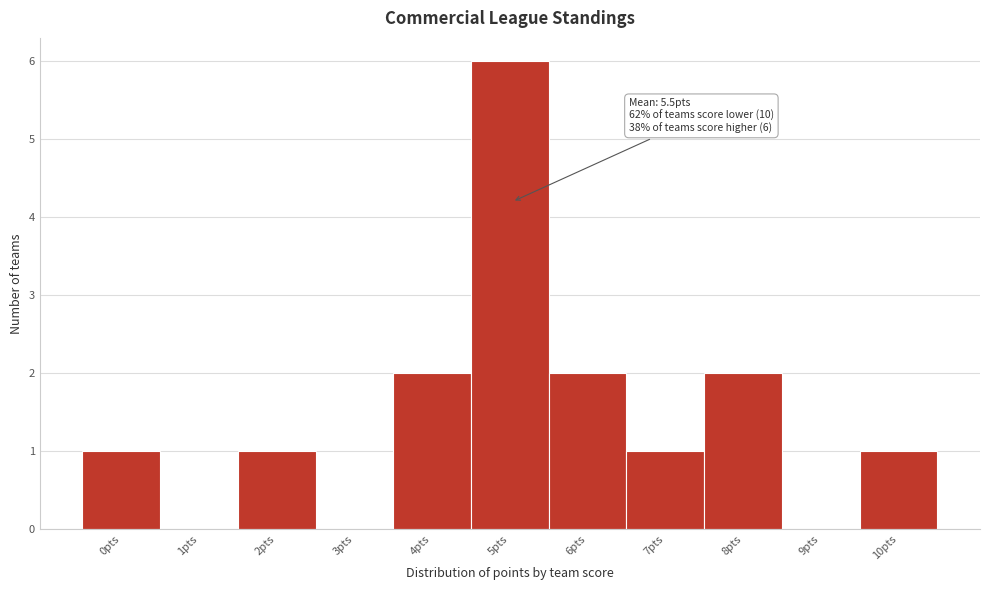

Reading right to left, list all the values displayed in this chart.

10pts=1	9pts=0	8pts=2	7pts=1	6pts=2	5pts=6	4pts=2	3pts=0	2pts=1	1pts=0	0pts=1